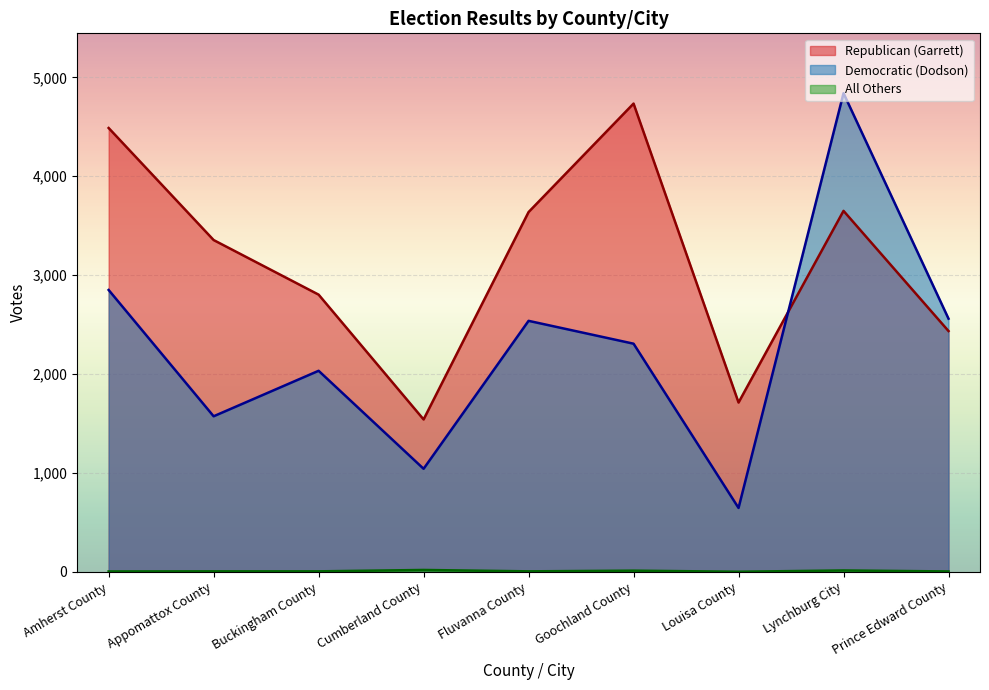

What is the total value across all series at Lynchburg City?

8504